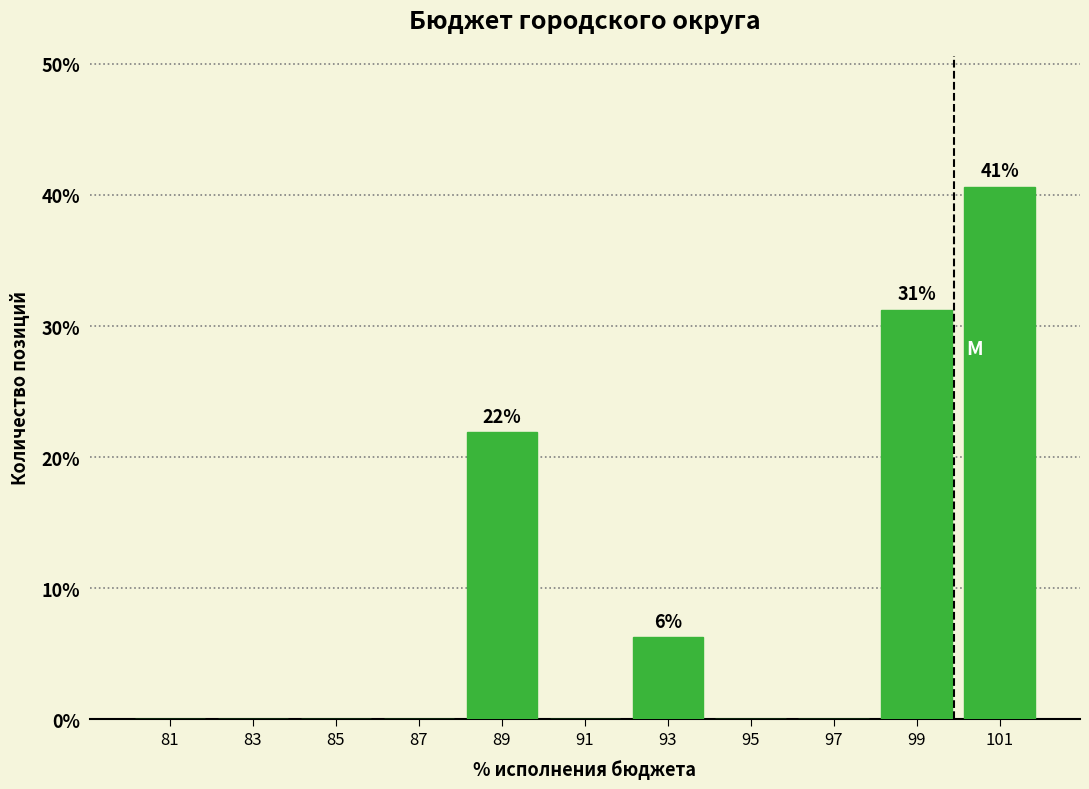

Over which range of the x-axis is the bar tallest?

100 to 102